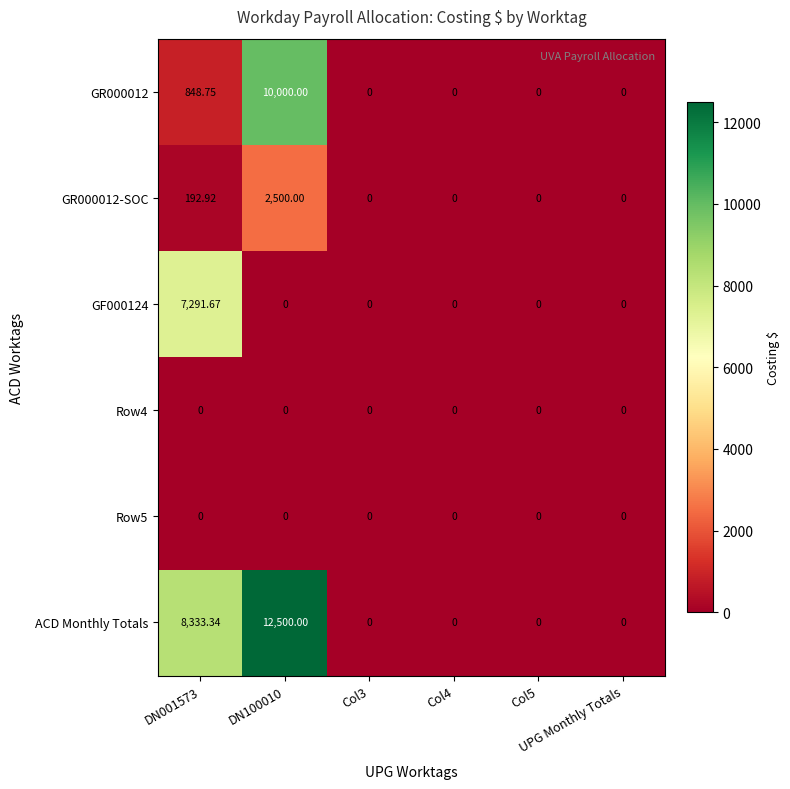

Which series has the widest spread of values?

ACD Monthly Totals